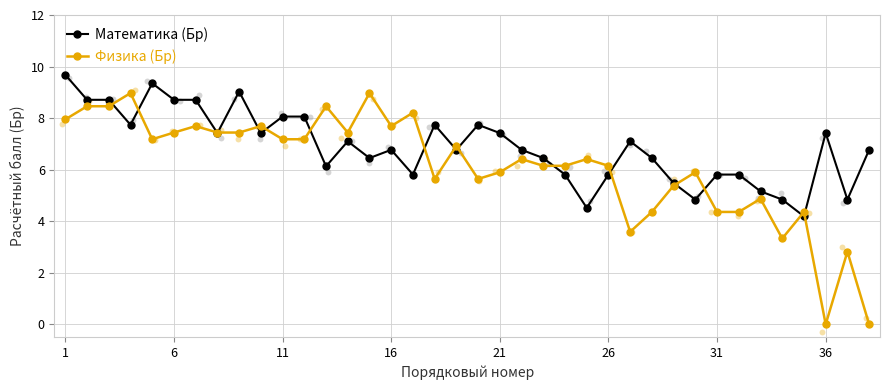

At how many categories does at least one series exceed 3?

38